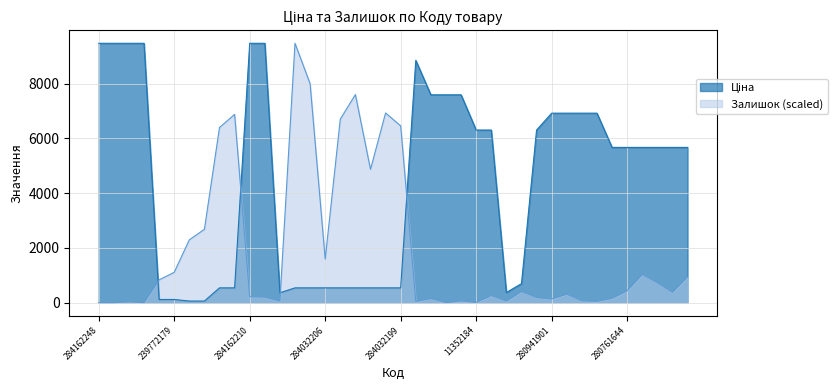

Where does the Ціна series first go above 5673?

284162248